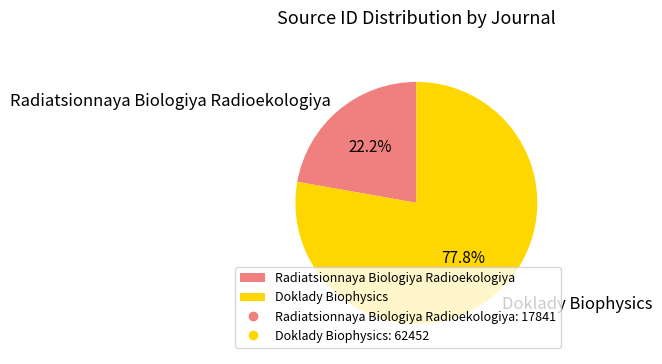

Which has a higher value, Radiatsionnaya Biologiya Radioekologiya or Doklady Biophysics?

Doklady Biophysics